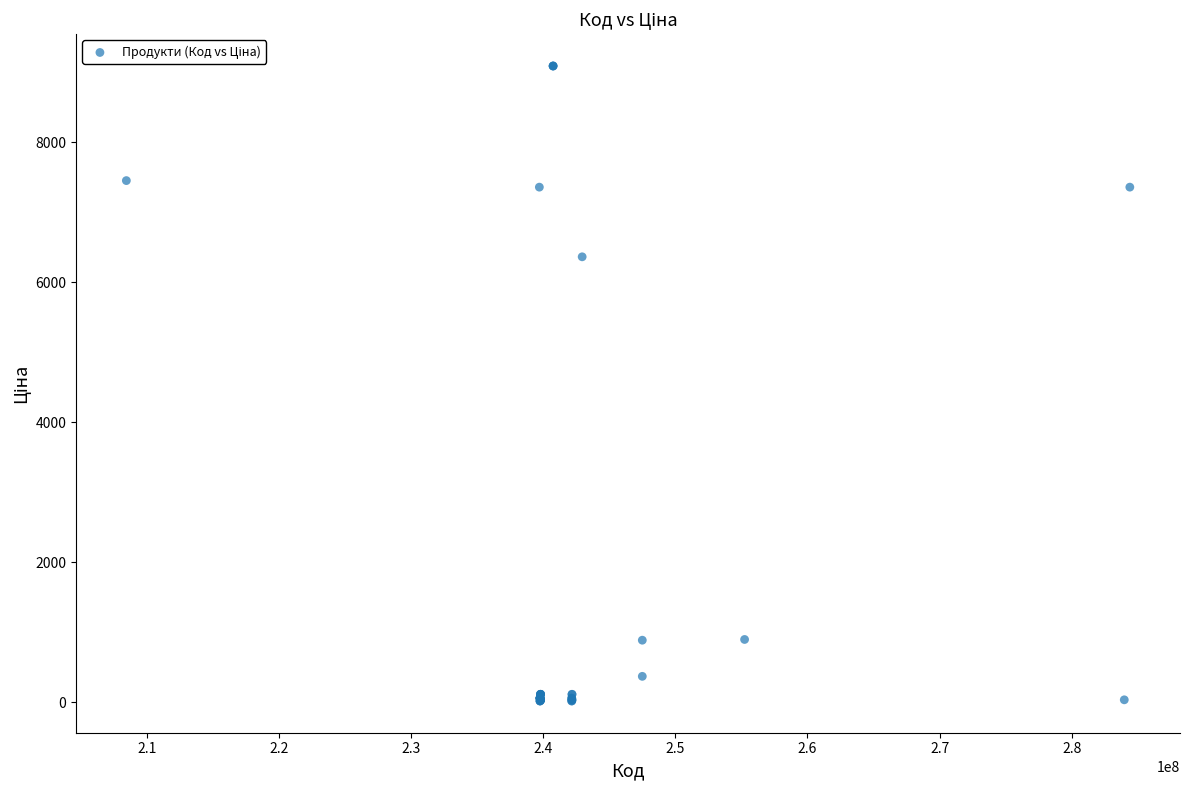

What Y value in the scatter plot is closest to 4553?

6364.4